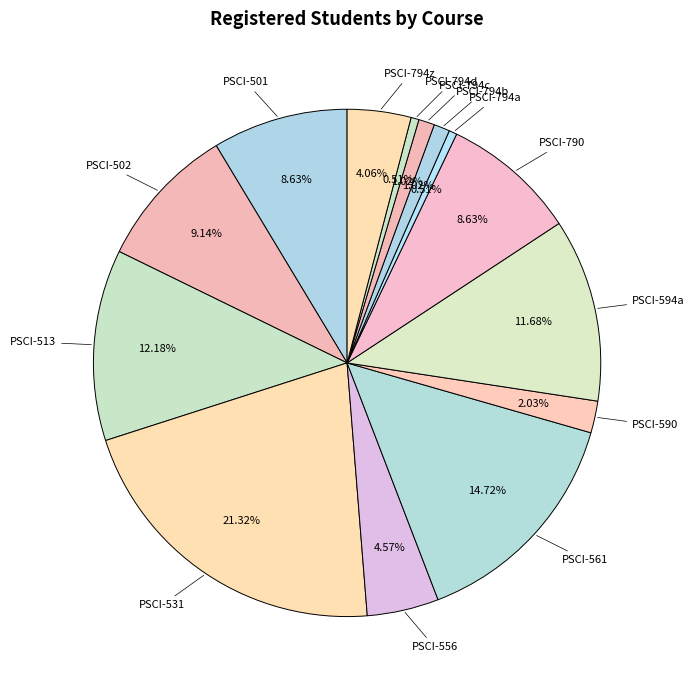

Count the number of slices in the pie.

14